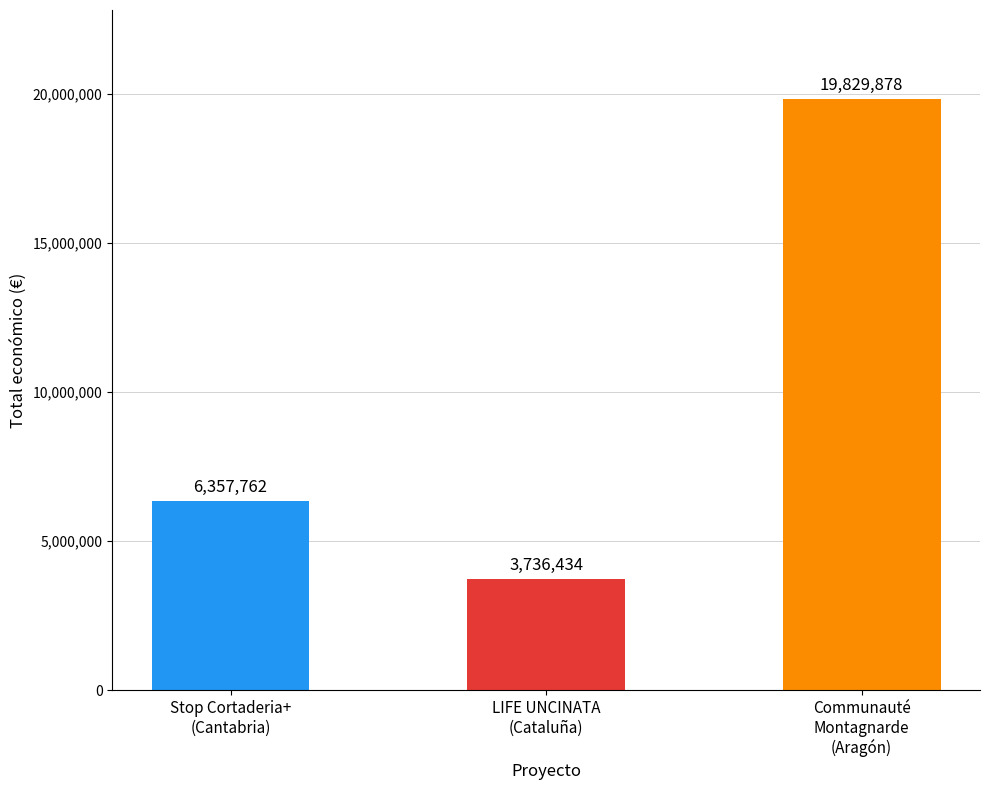

Read the value at Communauté
Montagnarde
(Aragón).

19829878